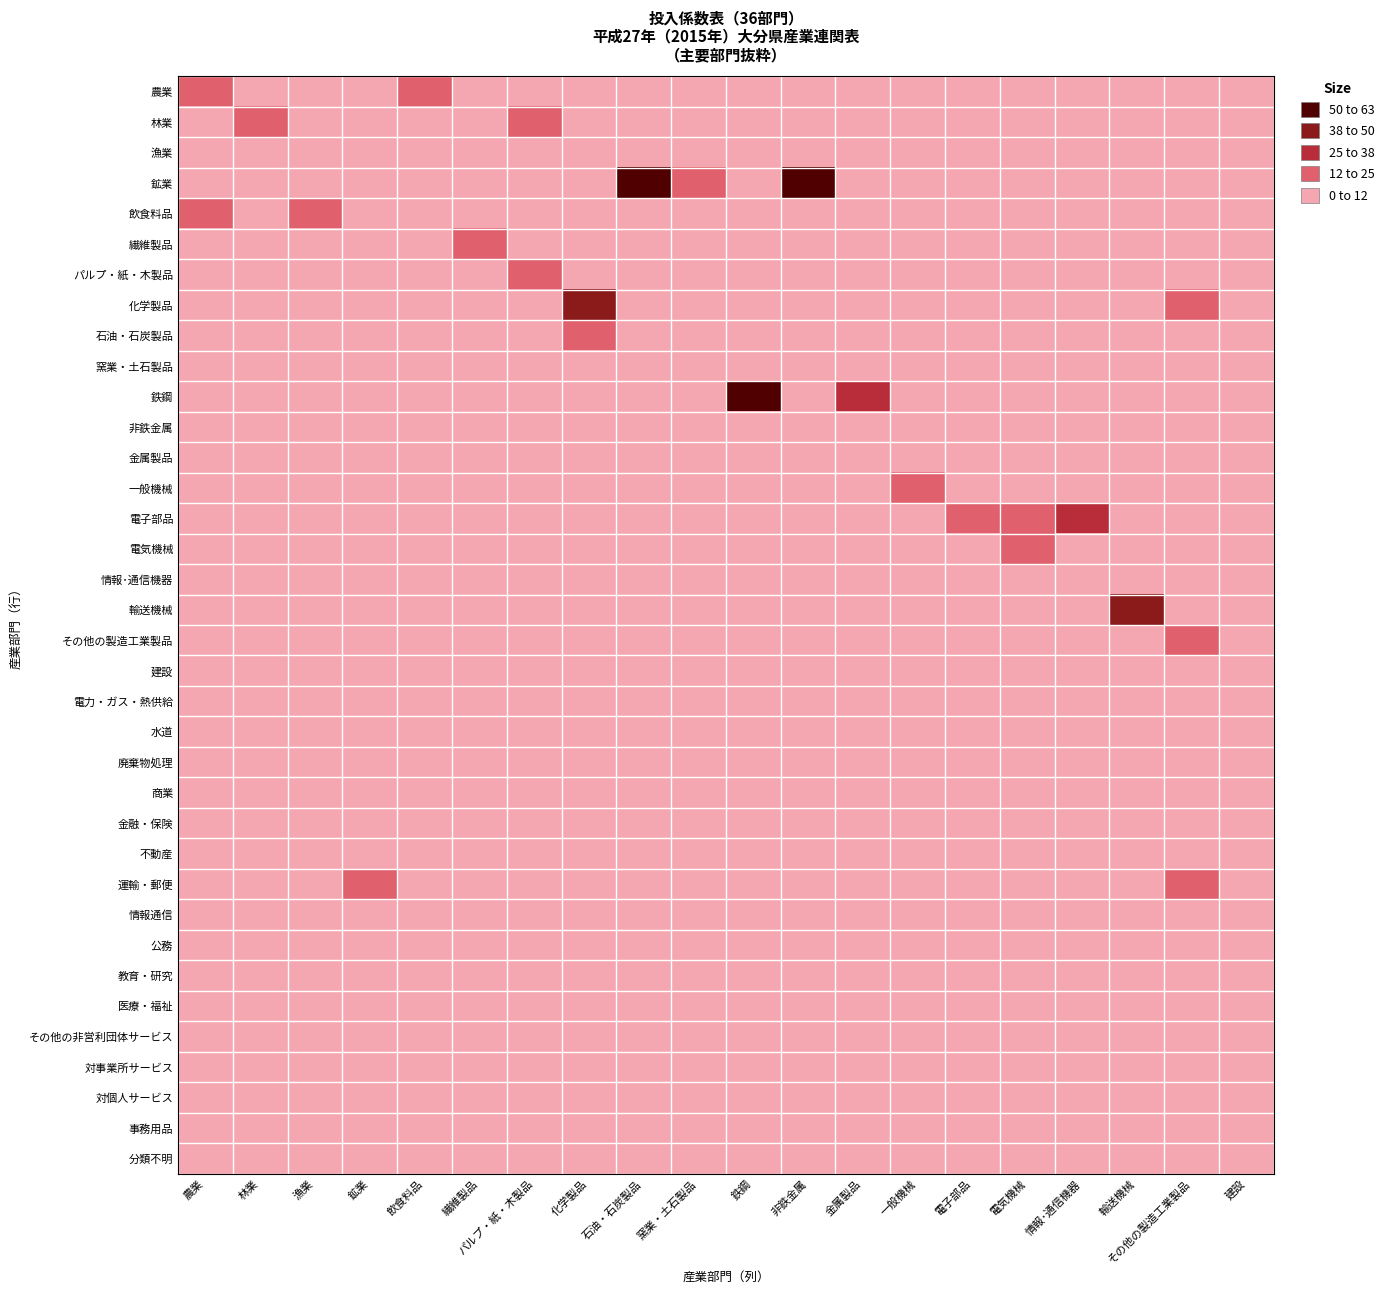

How many distinct data groups are displayed?

36